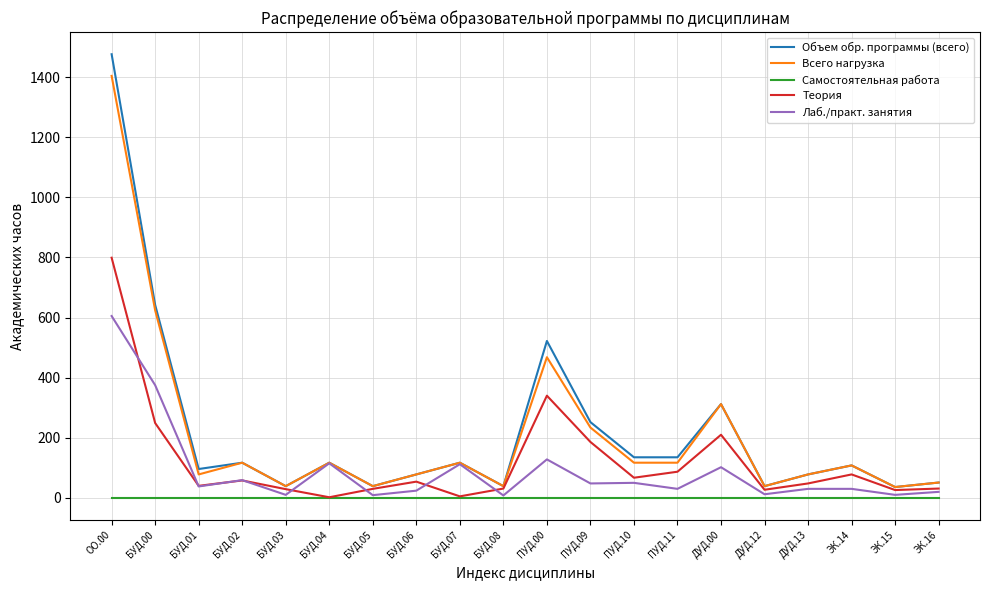

At which label is Теория closest to 400?

ПУД.00